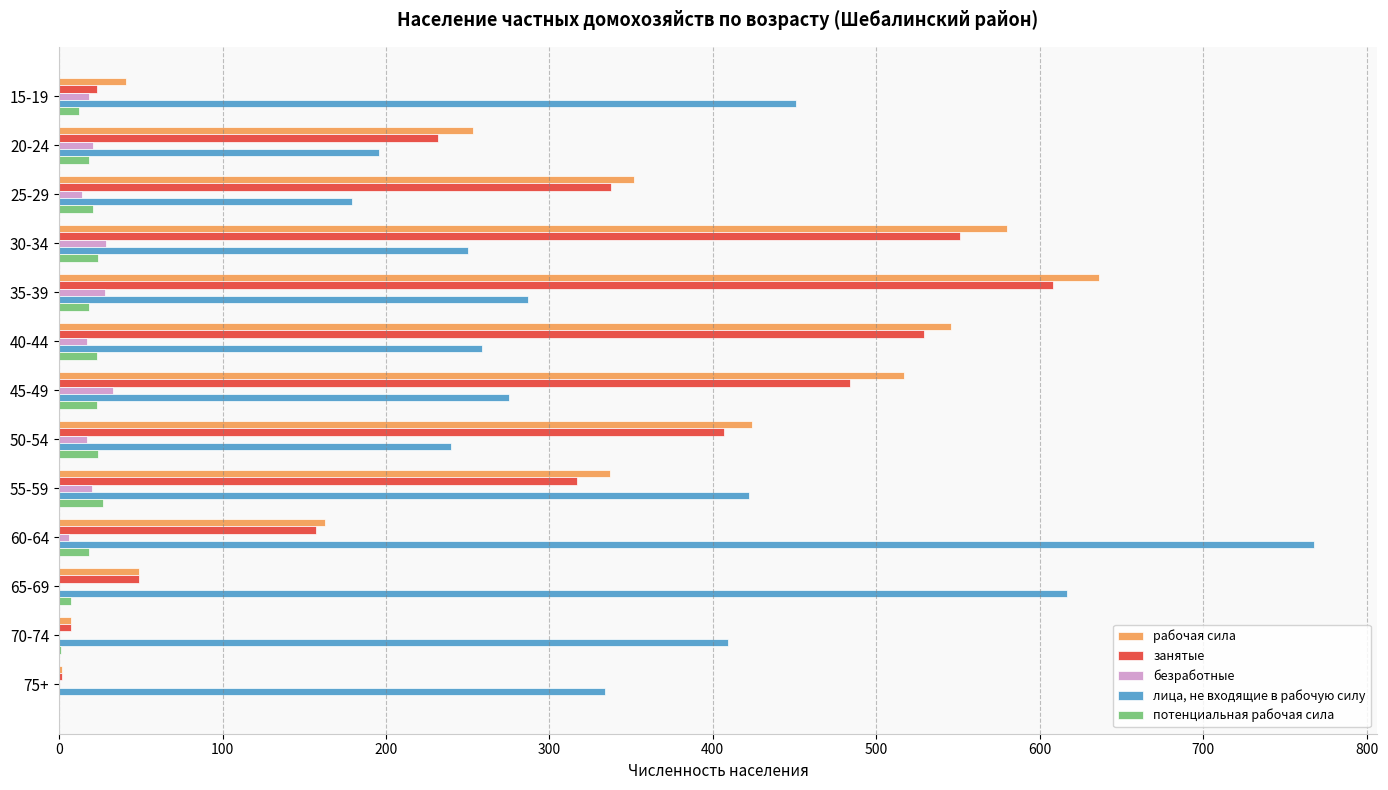

What is the sum of all лица, не входящие в рабочую силу values?

4687